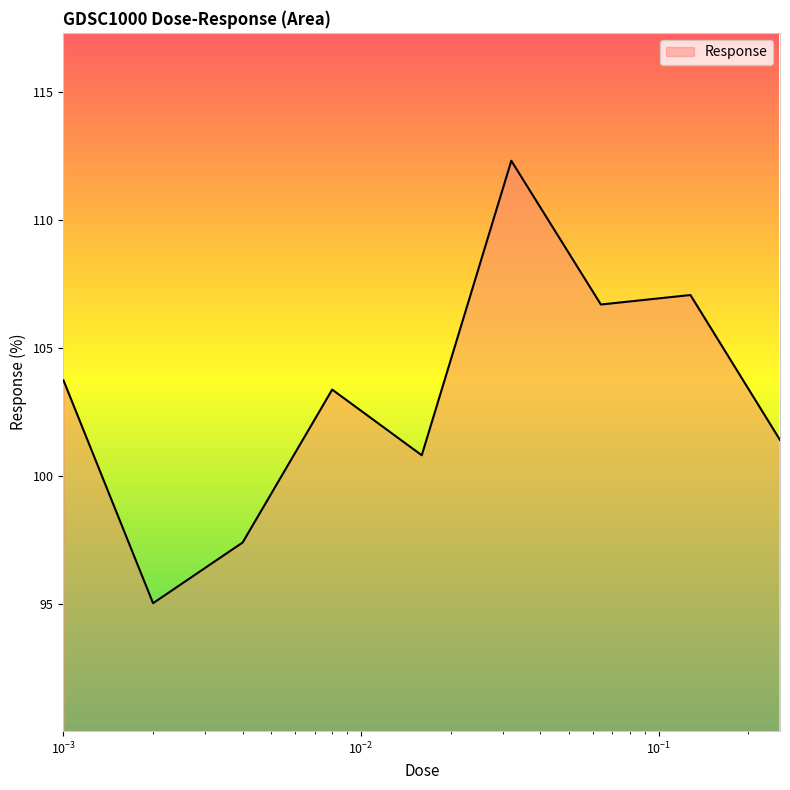

What is the greatest value displayed?

112.3